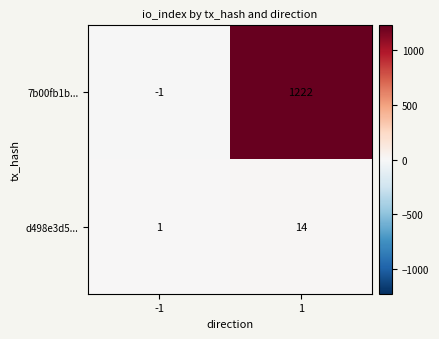

Read the d498e3d5... value at 1.

14